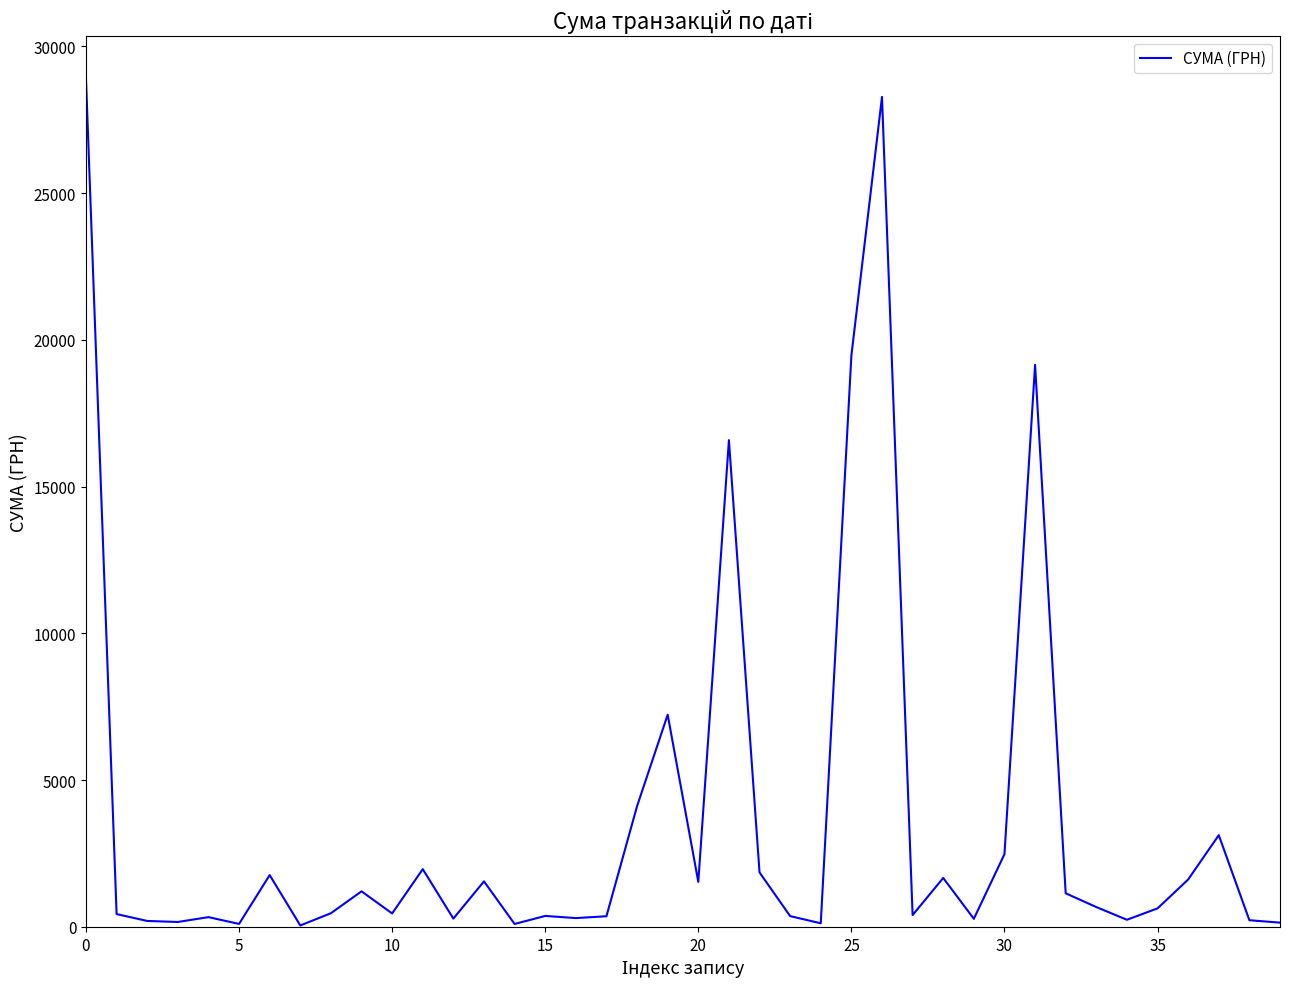

What is the maximum value shown in the chart?

28897.0